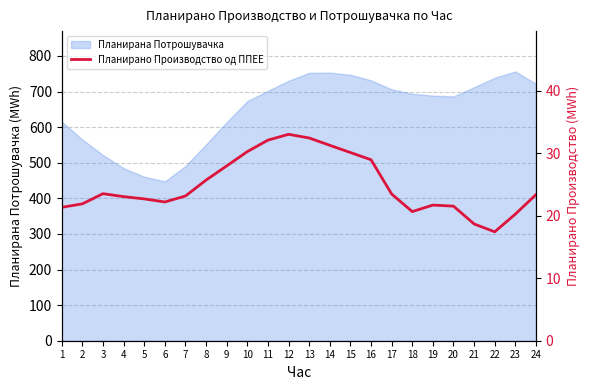

Which label corresponds to the largest value in the chart?

12